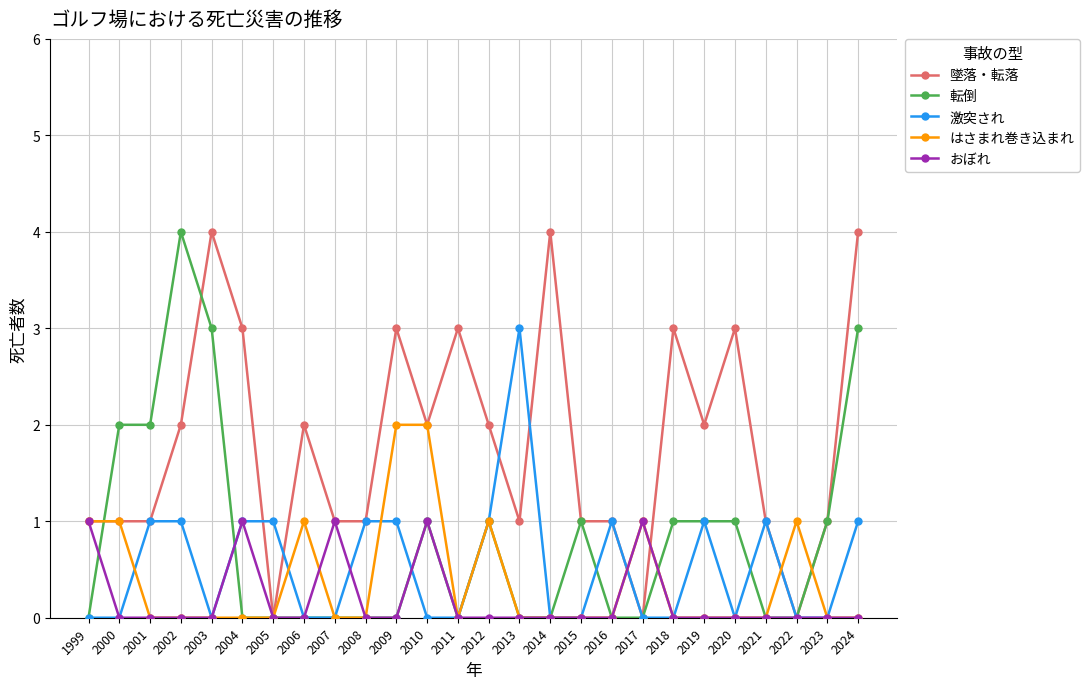

True or false: おぼれ has more than 0 points higher than both neighbors.

True